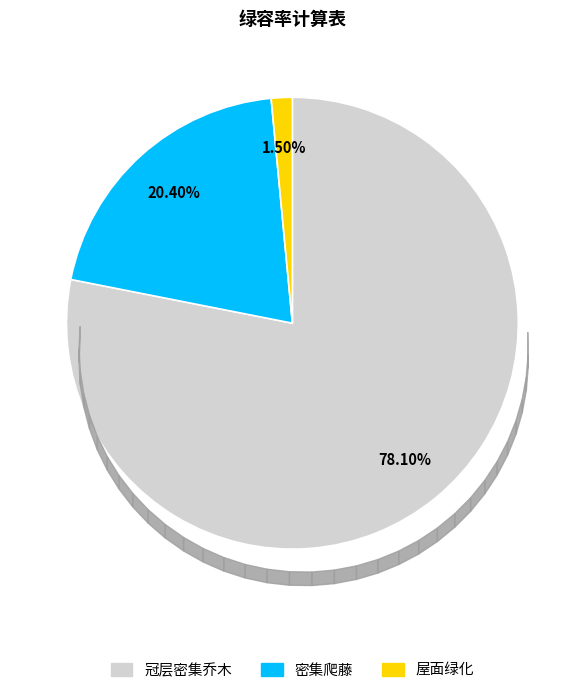

Rank the categories by value from highest to lowest.

冠层密集乔木, 密集爬藤, 屋面绿化